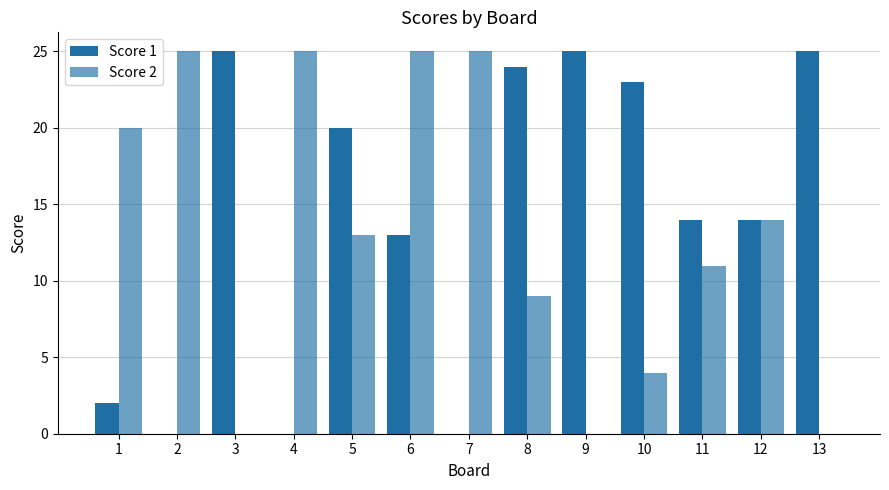

Reading left to right, transcribe all the data shown in this chart.

Score 1: 2	0	25	0	20	13	0	24	25	23	14	14	25
Score 2: 20	25	0	25	13	25	25	9	0	4	11	14	0